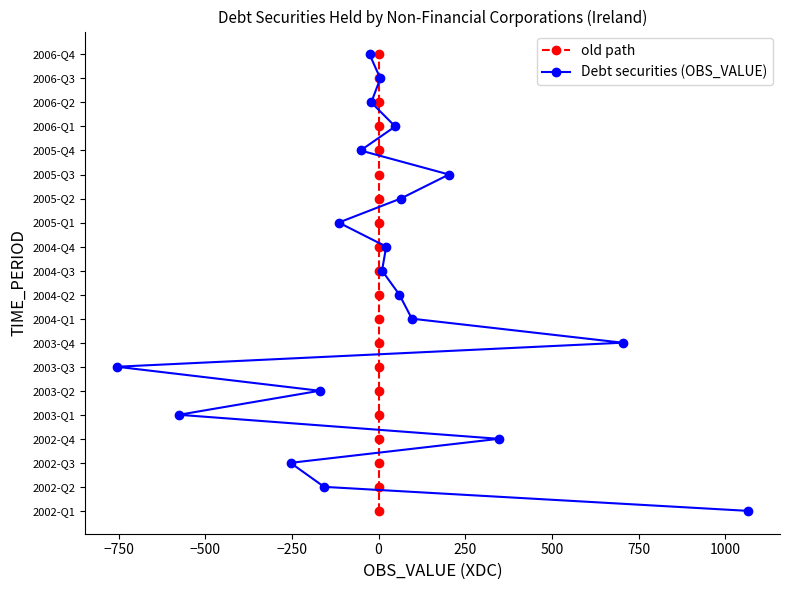

At how many categories does at least one series exceed 10?

9